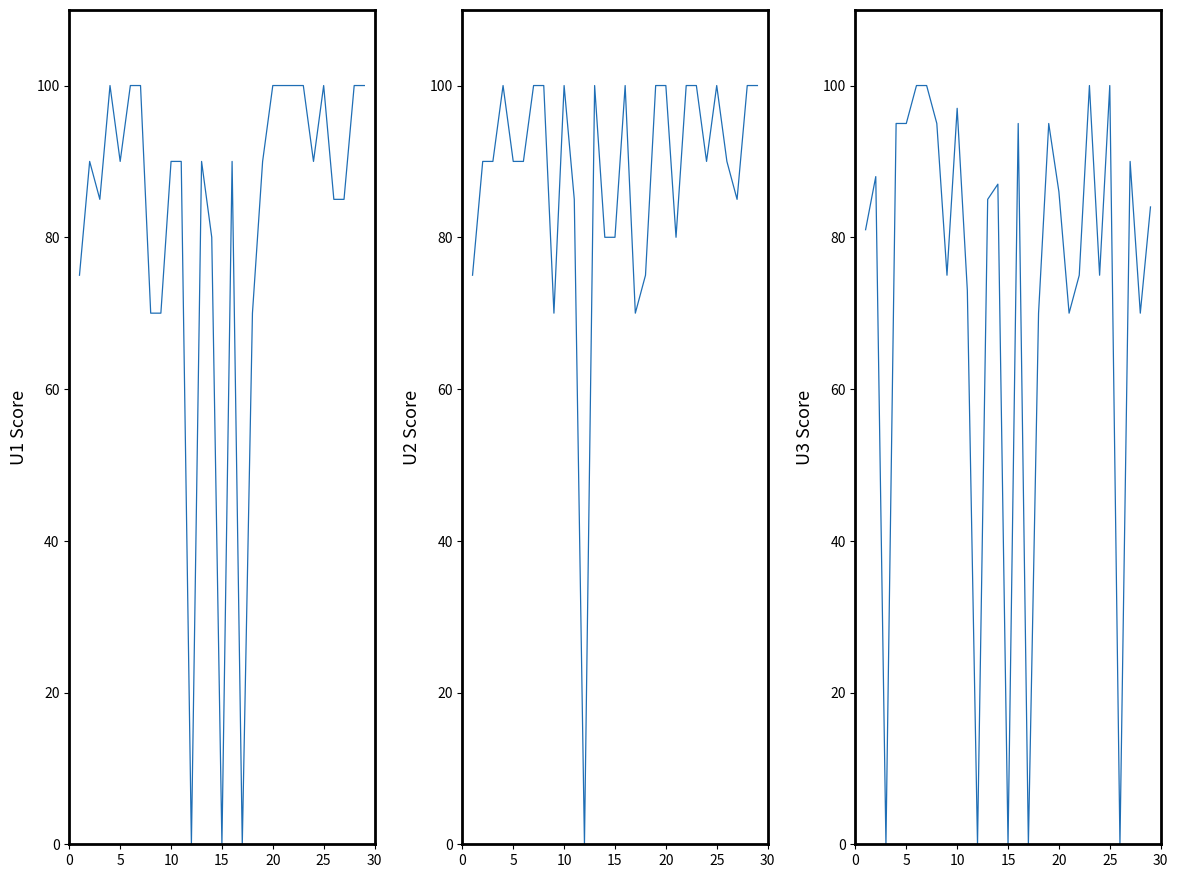

How many interior local valleys does the U3 series have?

9